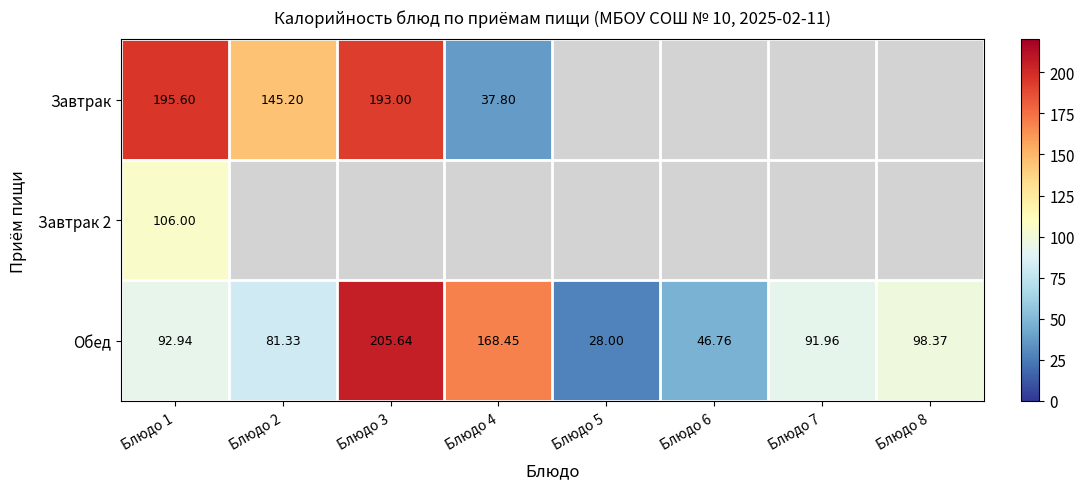

At how many categories does at least one series exceed 54?

6